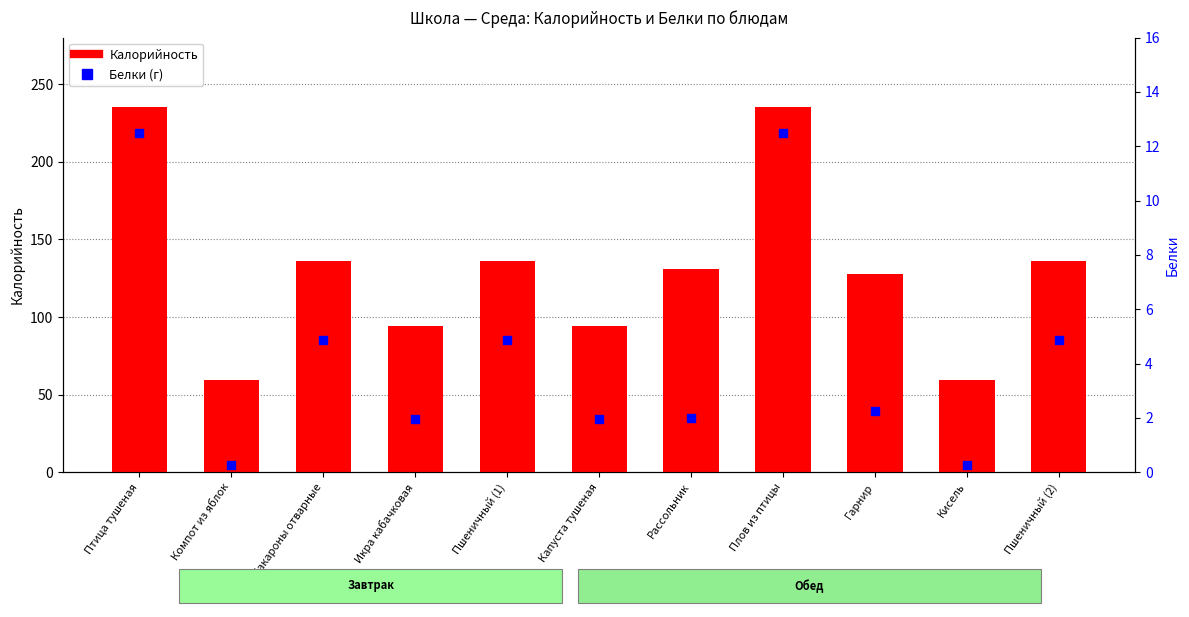

At which category is the sum across all series the highest?

Птица тушеная